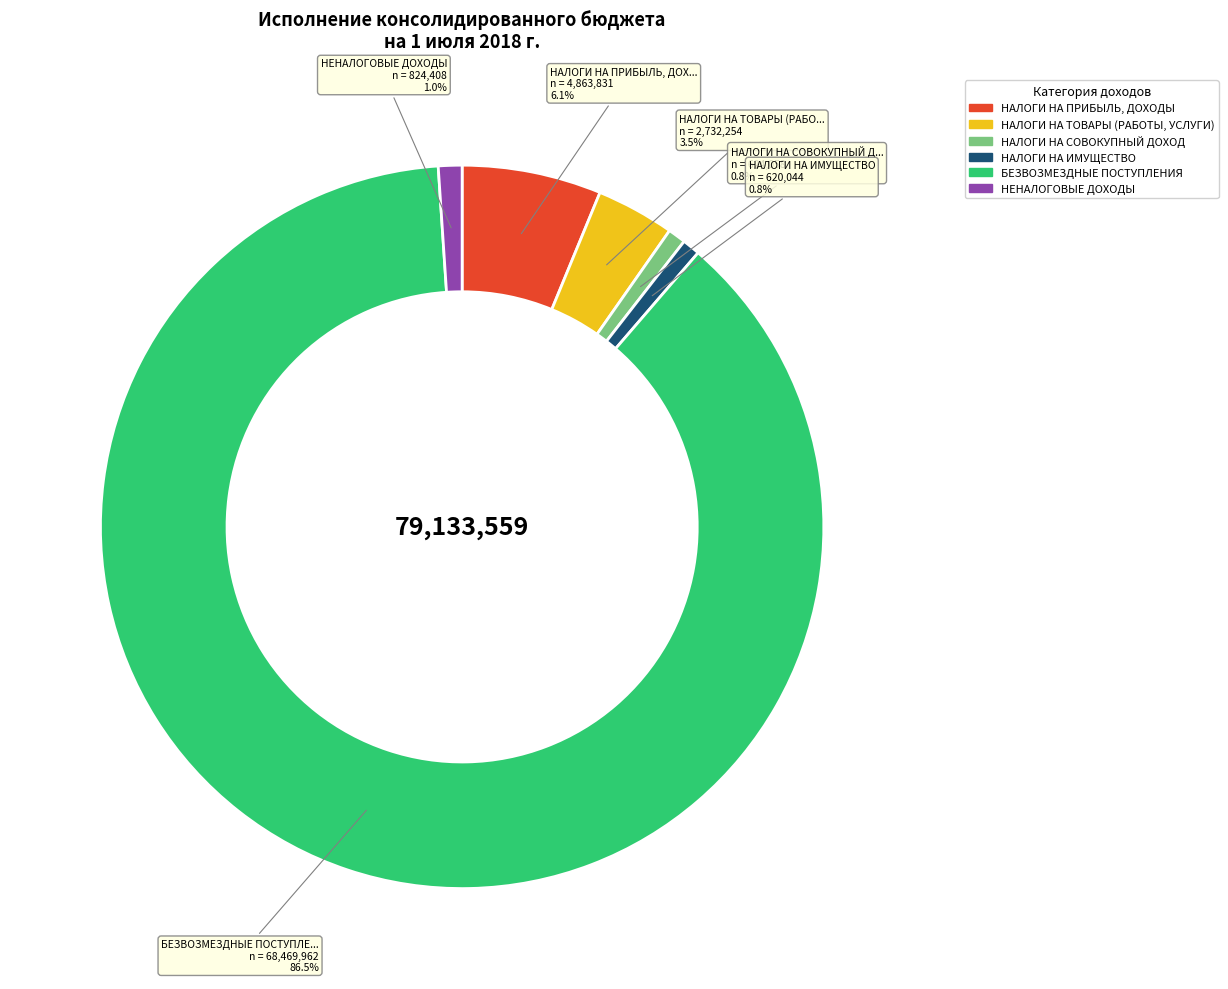

What is the ratio of the value at БЕЗВОЗМЕЗДНЫЕ ПОСТУПЛЕНИЯ to the value at НАЛОГИ НА СОВОКУПНЫЙ ДОХОД?

109.7